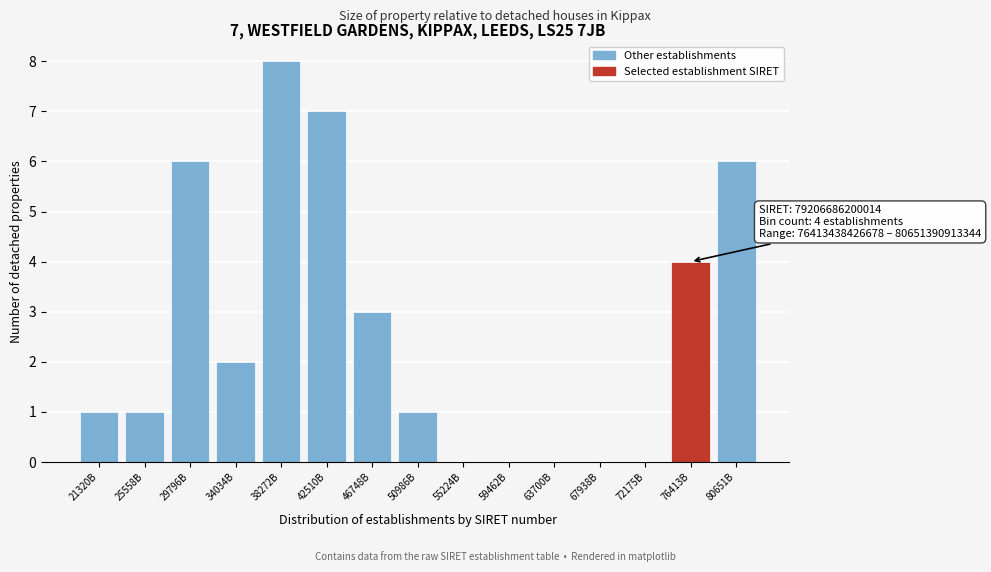

Reading left to right, transcribe all the data shown in this chart.

21320B=1	25558B=1	29796B=6	34034B=2	38272B=8	42510B=7	46748B=3	50986B=1	55224B=0	59462B=0	63700B=0	67938B=0	72175B=0	76413B=4	80651B=6